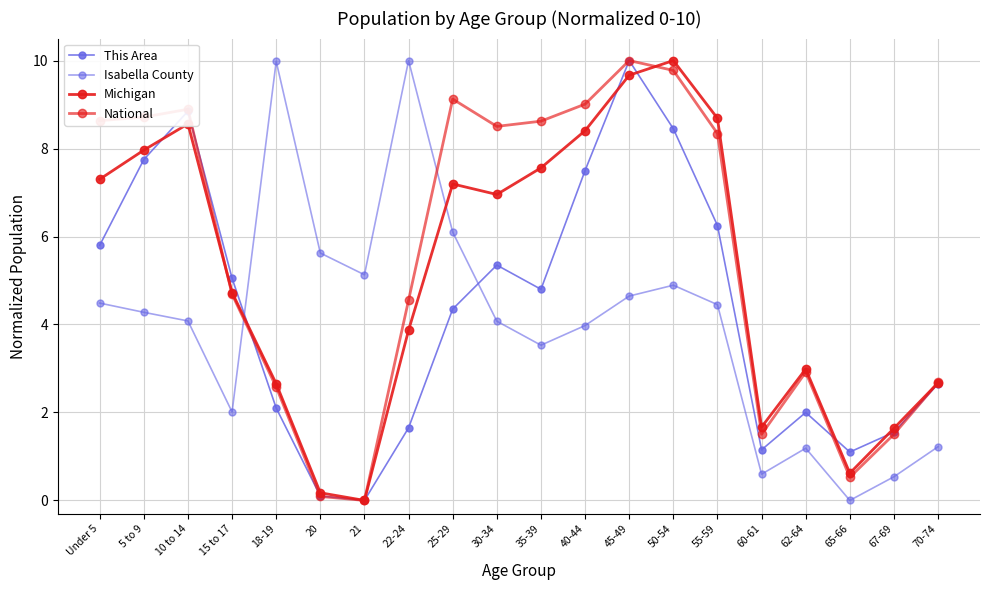

What is the value of the This Area point at the 12th from the left?

7.5